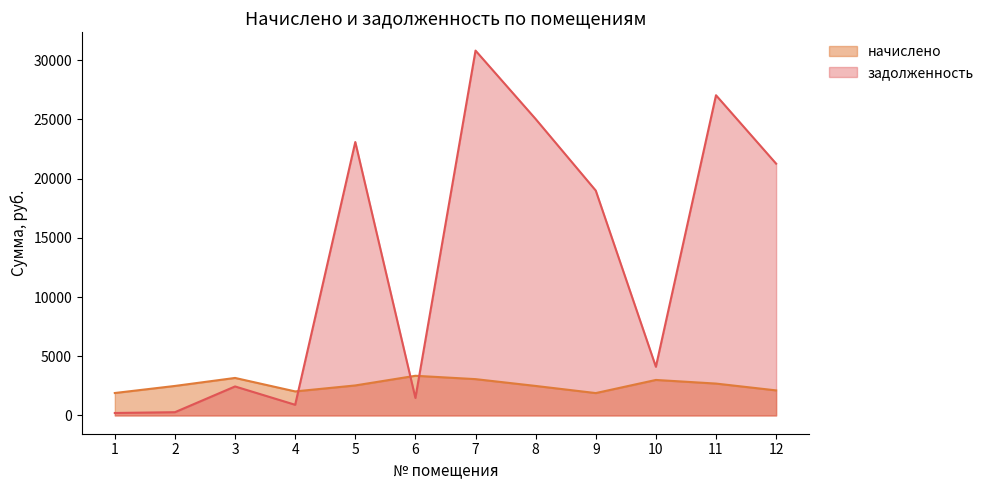

Which series has the largest total across all categories?

задолженность